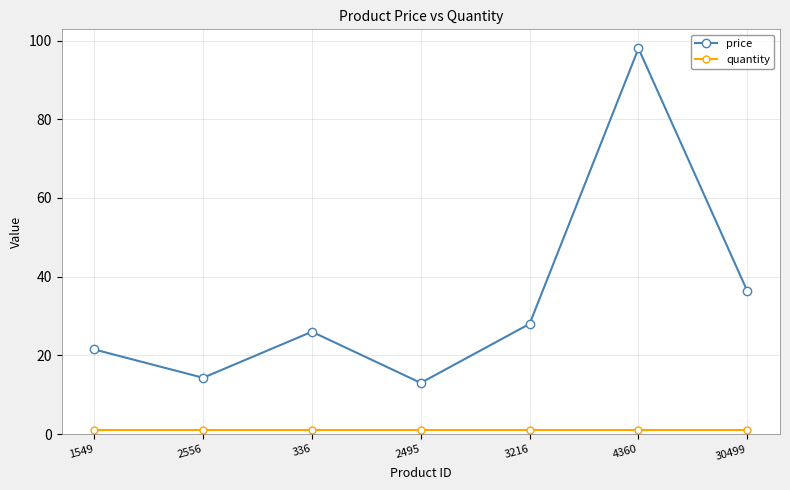

Which series has the largest total across all categories?

price